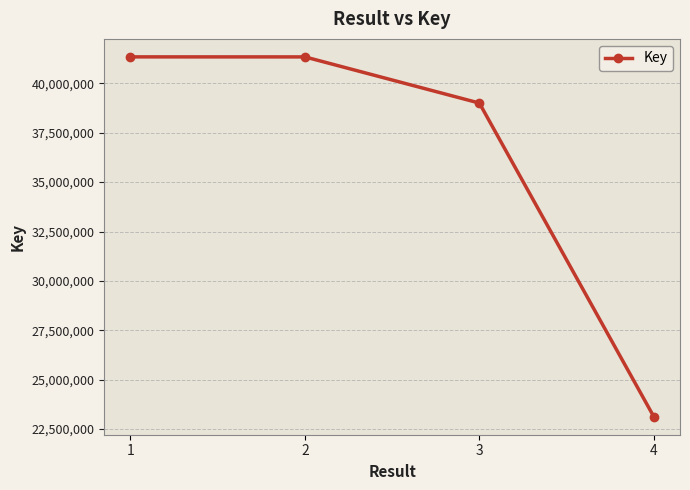

How many distinct data groups are displayed?

1